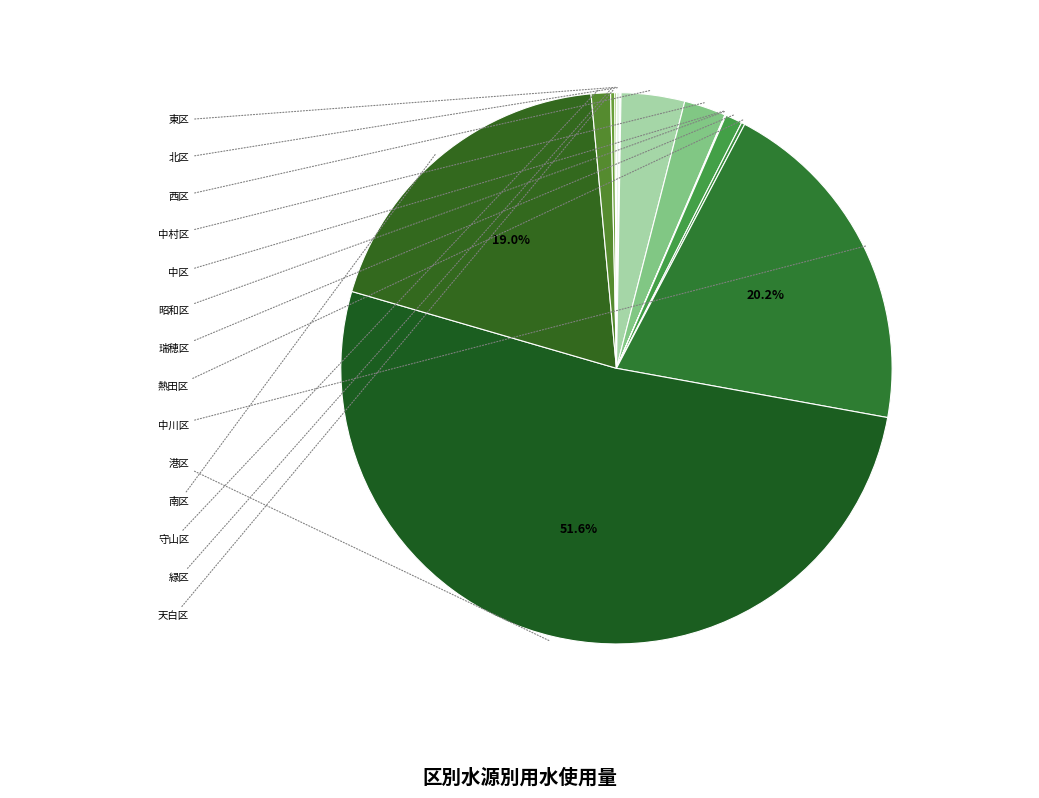

To the nearest percent, what is the average slice percentage?

7%